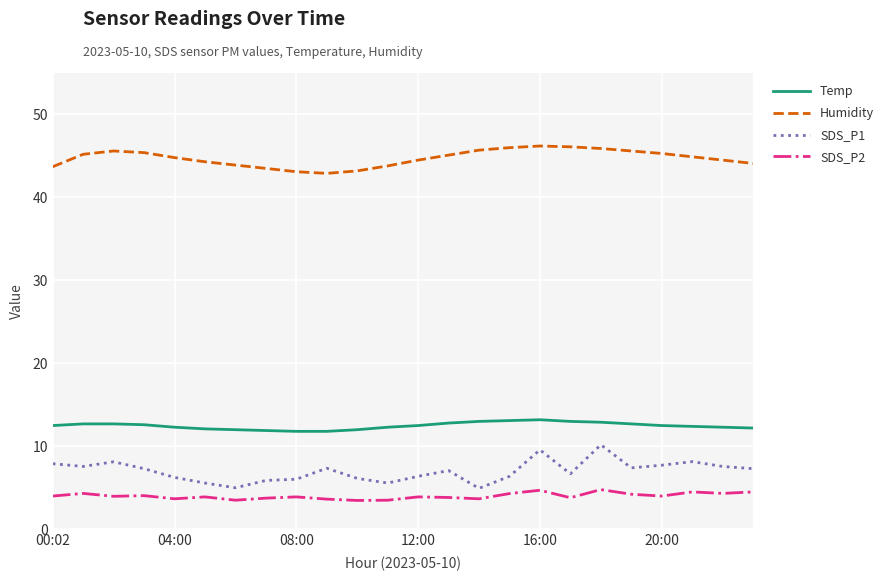

What is the sum of all Temp values?

299.3